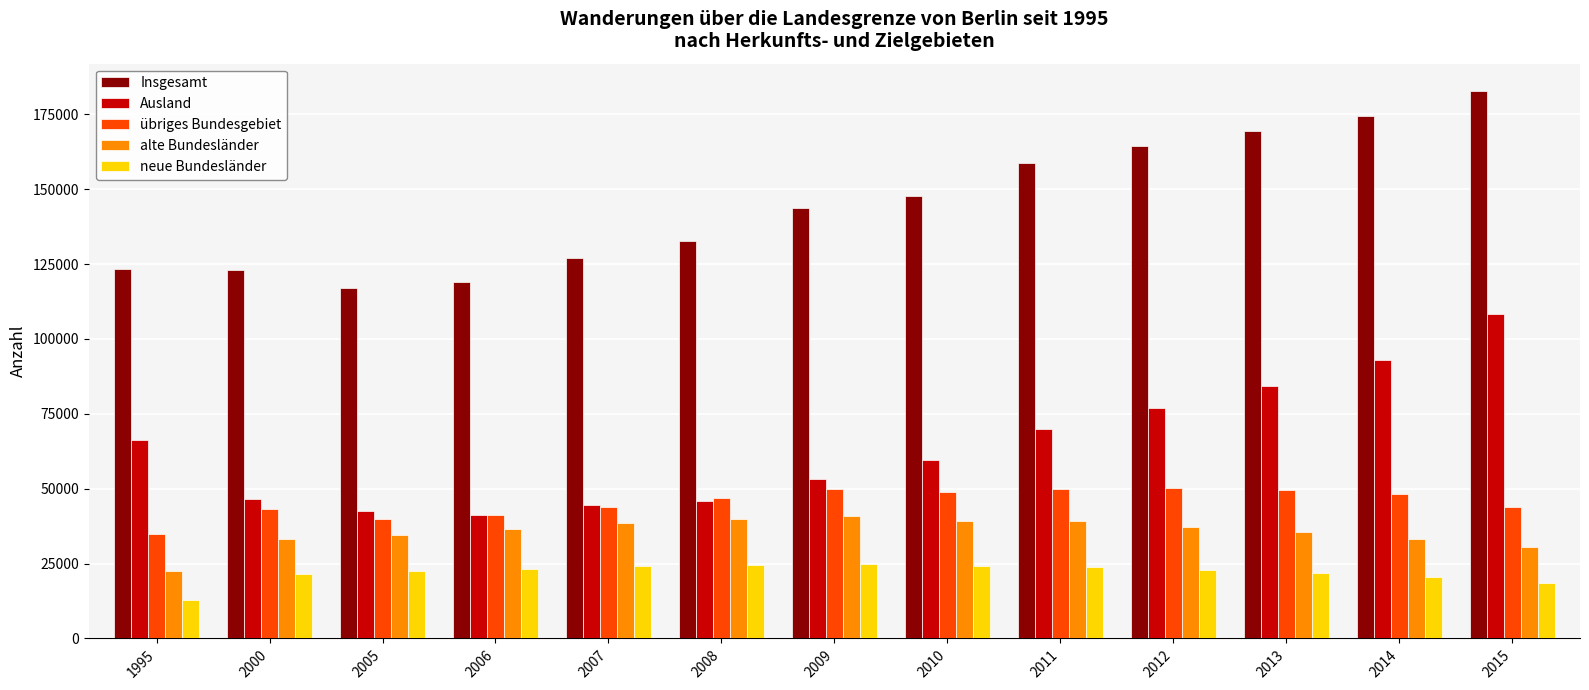

The value of neue Bundesländer at 1995 is 22078. True or false?

False